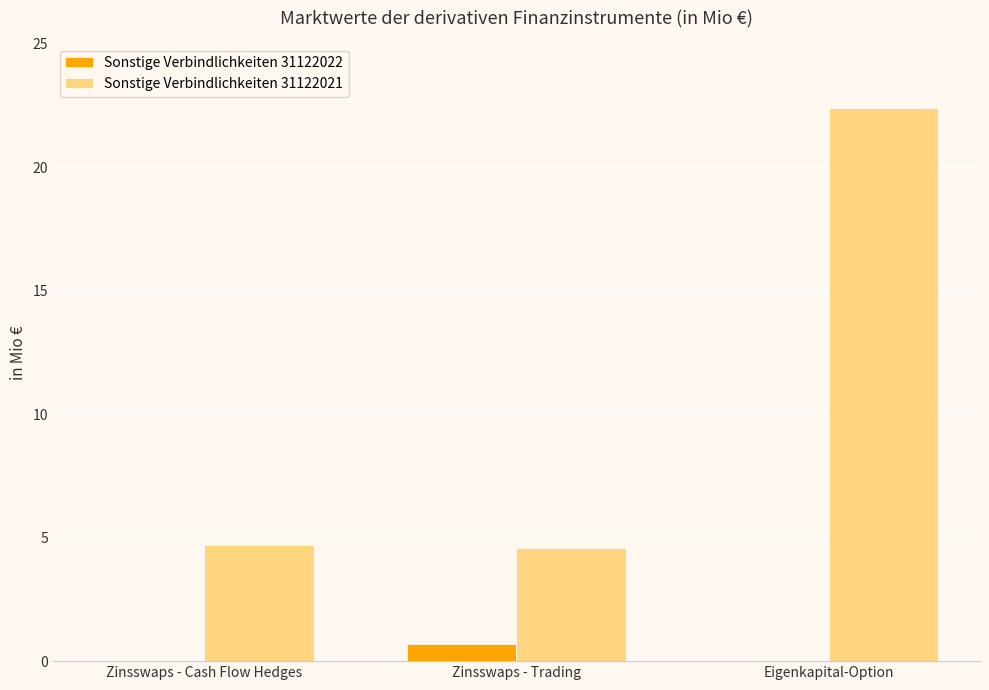

What is the sum of the Sonstige Verbindlichkeiten 31122022 values at Zinsswaps - Trading and Eigenkapital-Option?

0.7